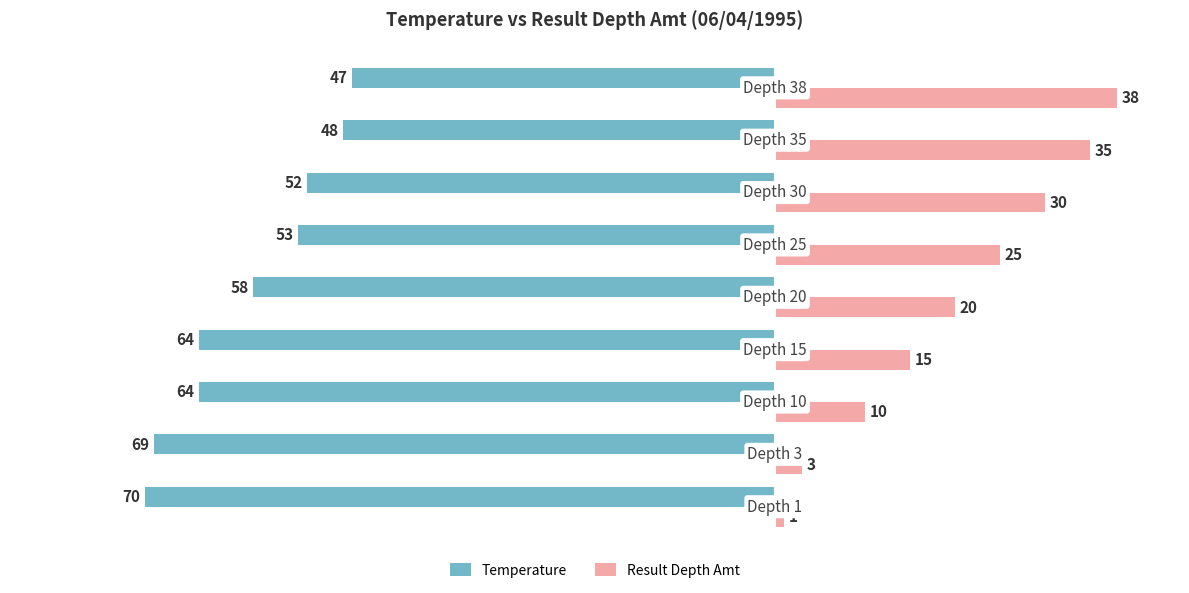

List the series in order of their overall mean, highest first.

Result Depth Amt, Temperature